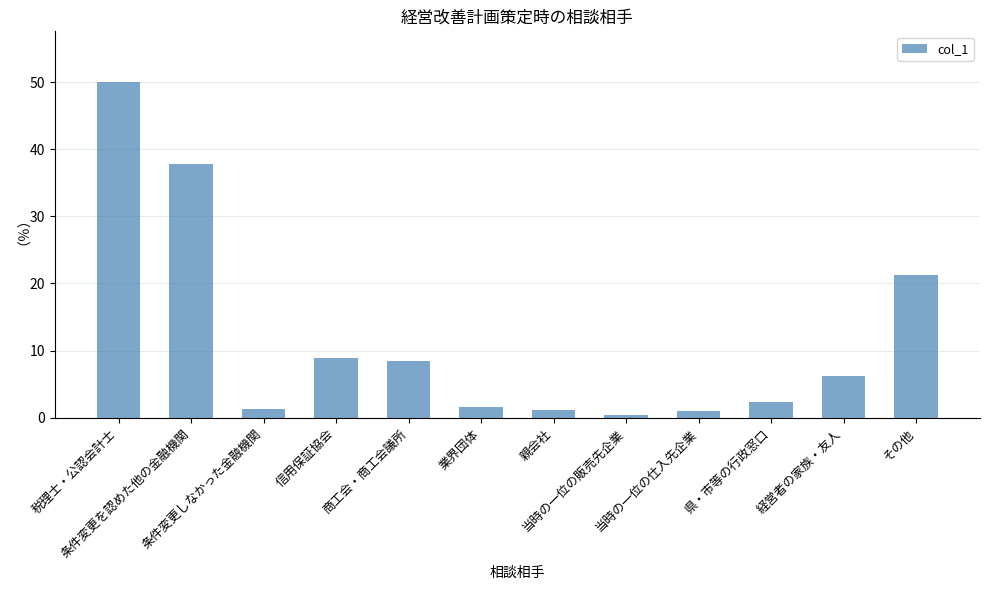

What is the sum of the values at 商工会・商工会議所 and 条件変更を認めた他の金融機関?

46.3